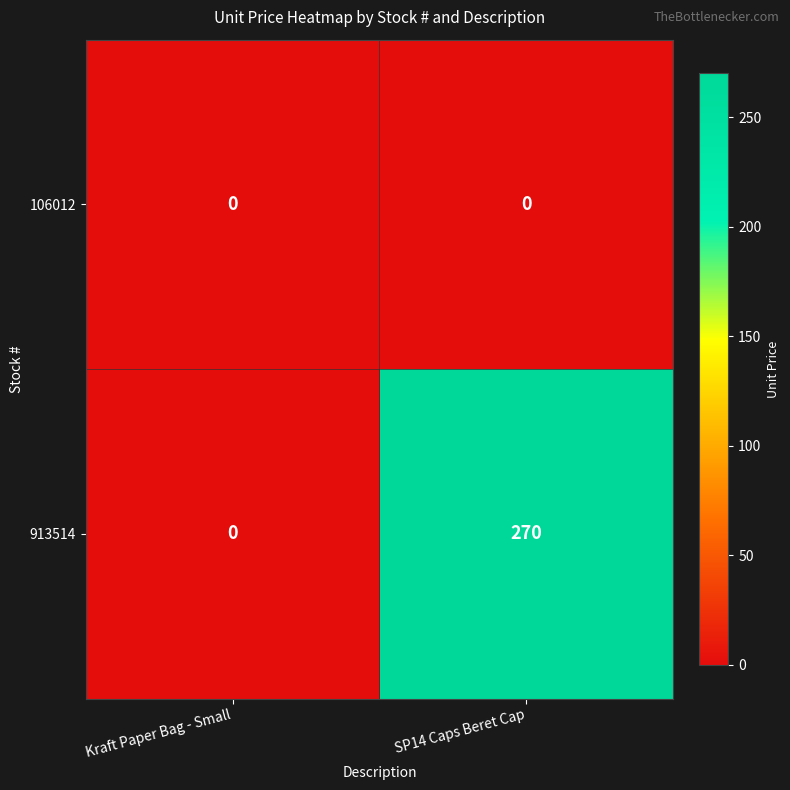

Reading left to right, transcribe all the data shown in this chart.

106012: 0	0
913514: 0	270